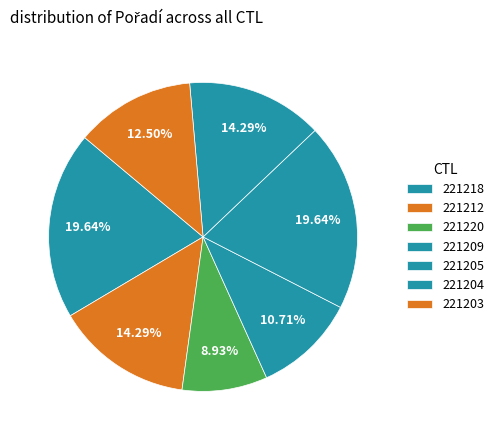

How many slices are in this pie chart?

7